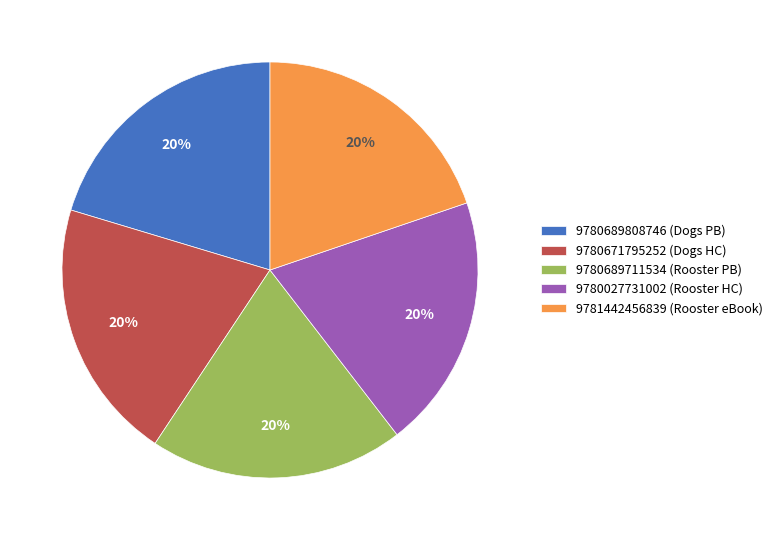

Is 9780027731002 the majority of the pie?

No